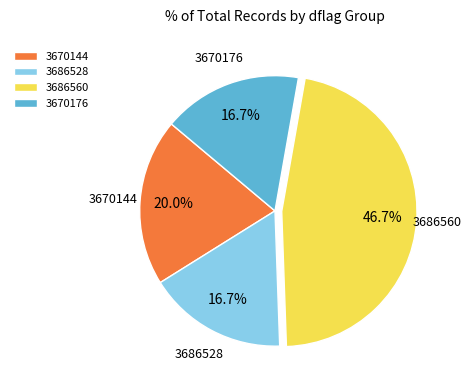

How many slices are in this pie chart?

4